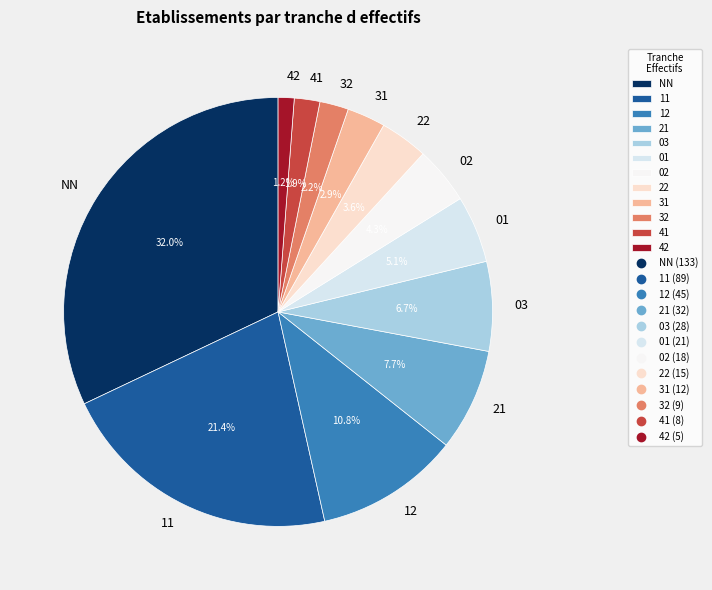

Which category has the smallest portion of the pie?

42